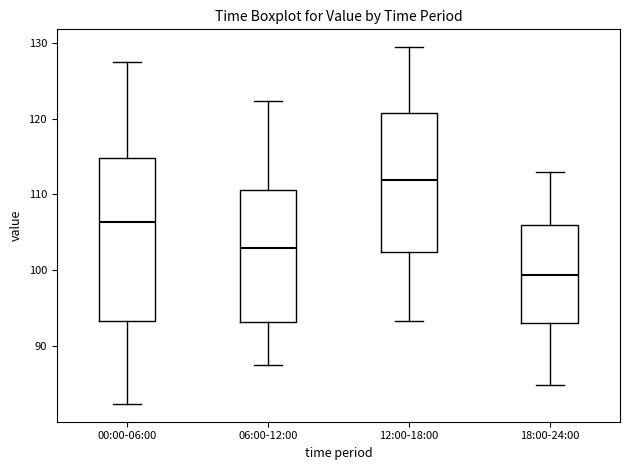

Reading left to right, transcribe this box plot: for each box, give where its median line is, the range the box spans, and where its two whiskers end, as read against the y-axis. The values are not printed on the chart, so give them approximately, as read against the axis.

00:00-06:00: median 106, box 93 to 115, whiskers 82 to 127
06:00-12:00: median 103, box 93 to 111, whiskers 88 to 122
12:00-18:00: median 112, box 102 to 121, whiskers 93 to 129
18:00-24:00: median 99, box 93 to 106, whiskers 85 to 113